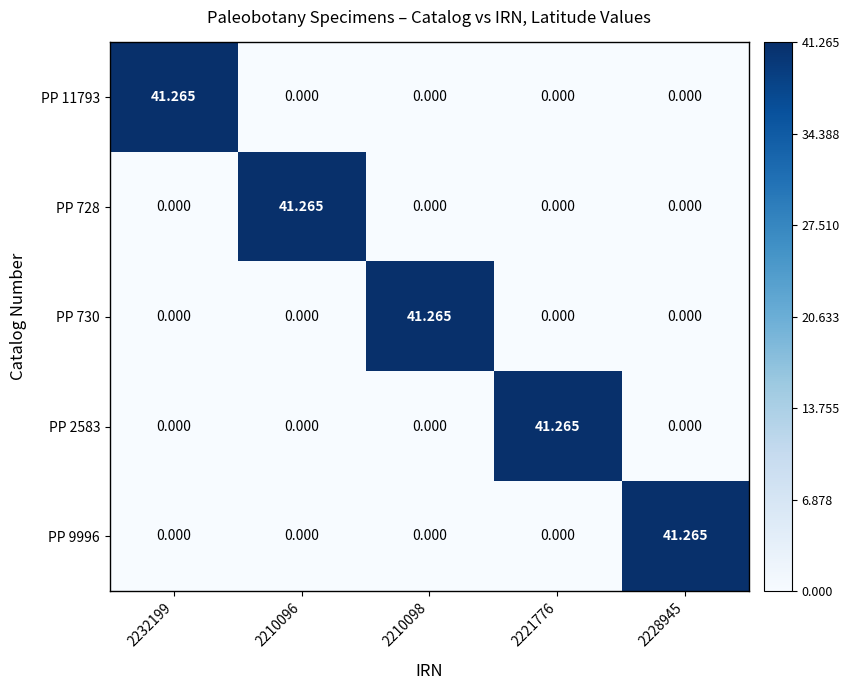

At how many categories does at least one series exceed 38?

5